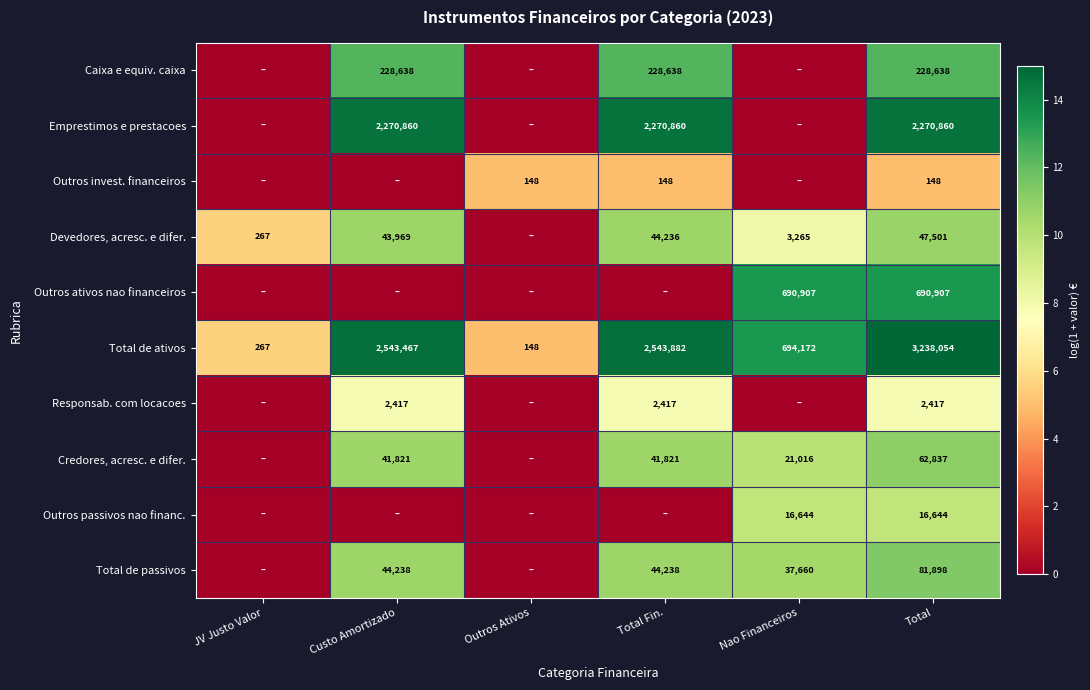

Is the value of Outros ativos nao financeiros at Total greater than the value of Outros invest. financeiros at Outros Ativos?

Yes